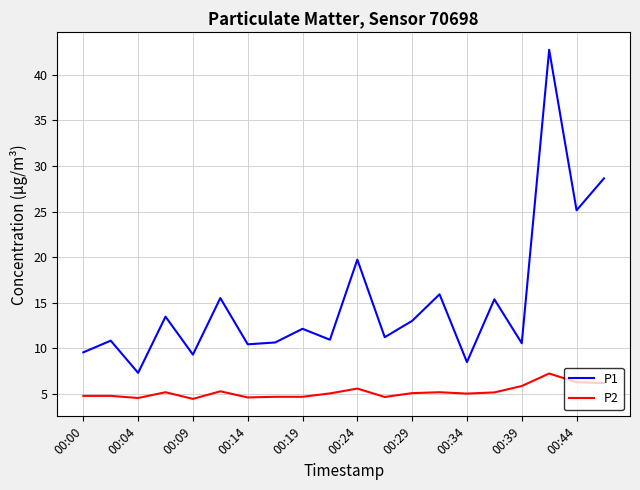

List the series in order of their overall mean, lowest first.

P2, P1